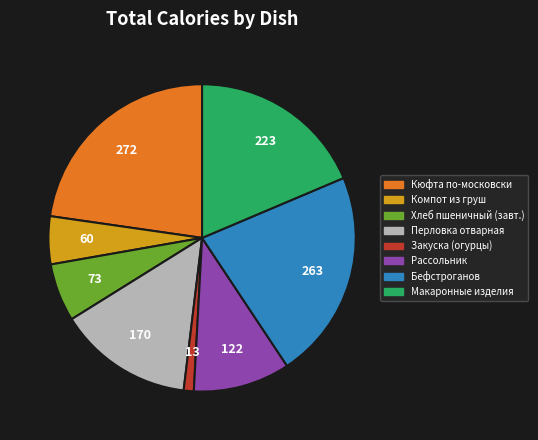

Is there any slice that represents more than half of the pie?

No